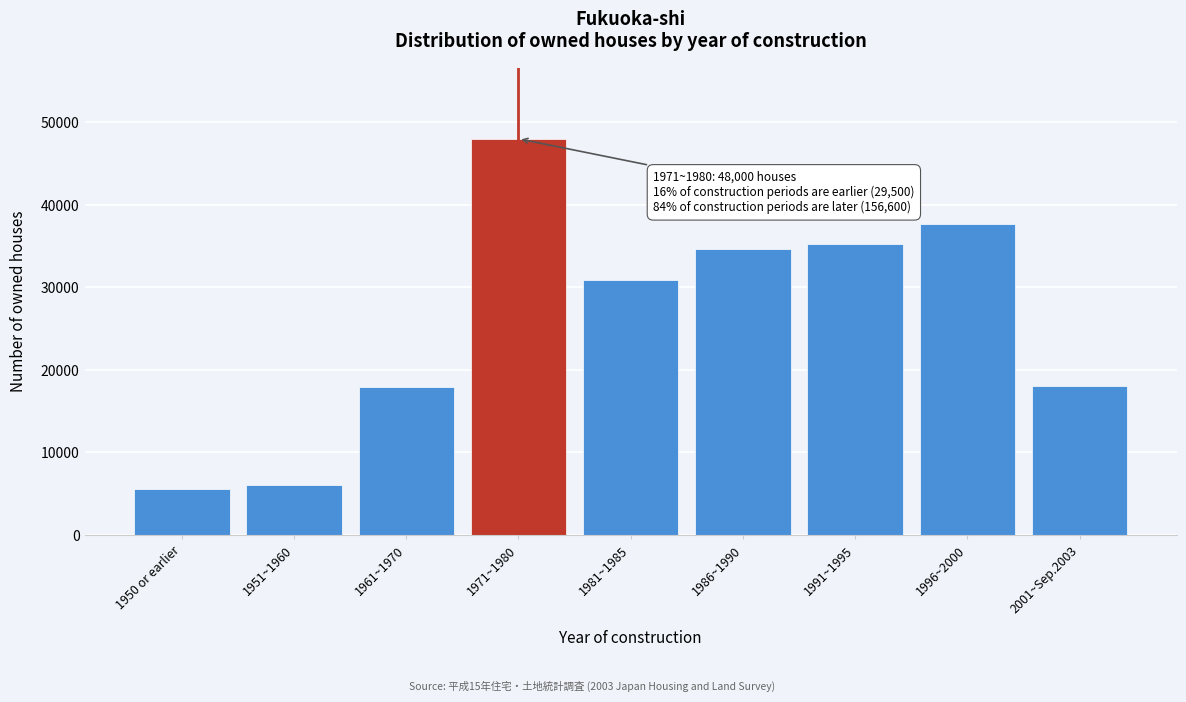

What is the ratio of the value at 2001~Sep.2003 to the value at 1961~1970?

1.0